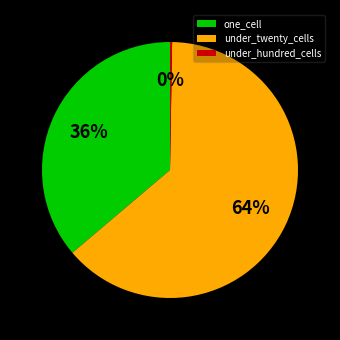

What is the ratio of the value at one_cell to the value at under_twenty_cells?

0.6